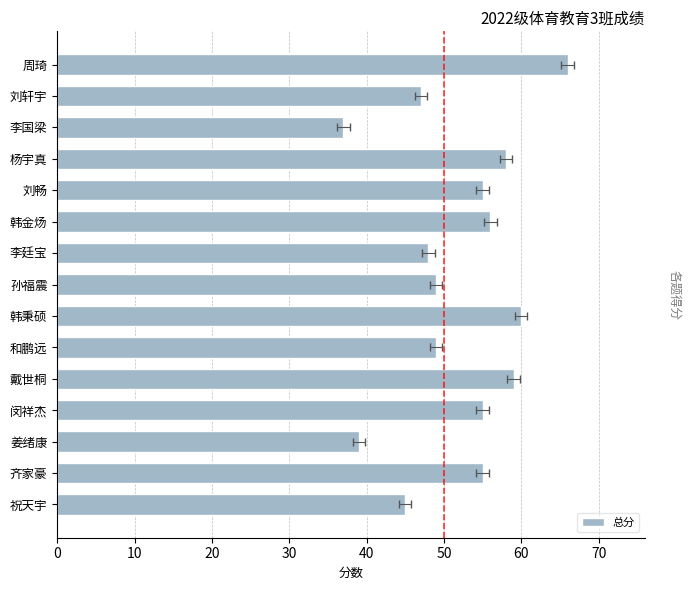

What is the value of the 7th bar from the left?

48